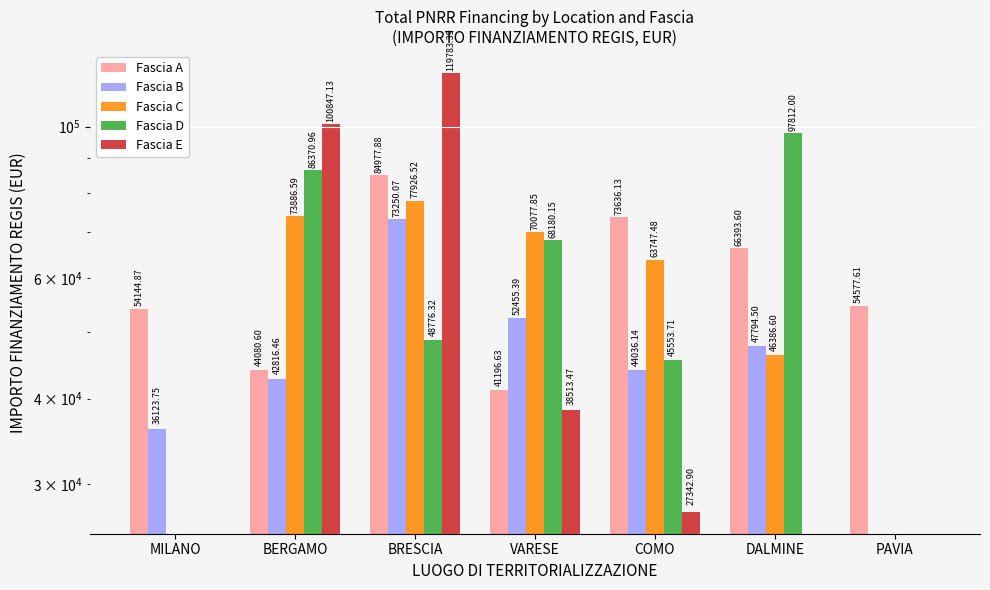

What is the sum of all Fascia A values?

419007.3